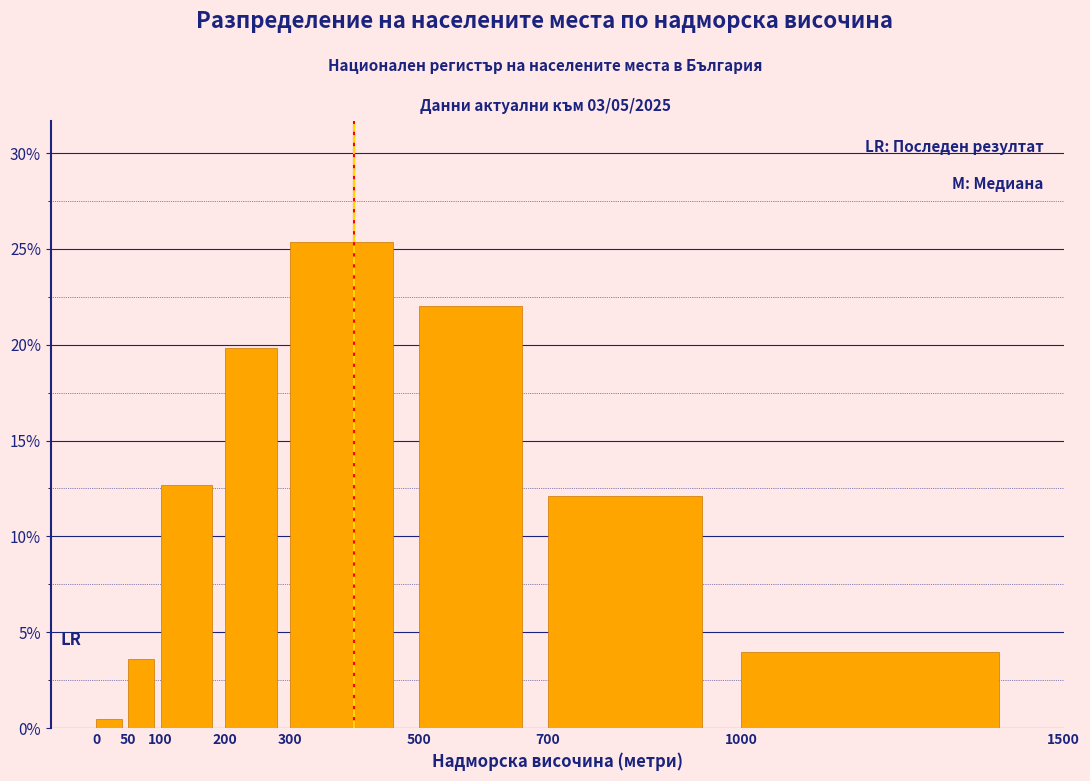

Reading left to right, transcribe this chart: for each bar, give the range it covers on the x-axis and its height. The values are not printed on the chart, so give them approximately, as read against the axis.

0 to 50: under 0.5
50 to 100: 3.5
100 to 200: 12.5
200 to 300: 20.0
300 to 500: 25.5
500 to 700: 22.0
700 to 1000: 12.0
1000 to 1500: 4.0